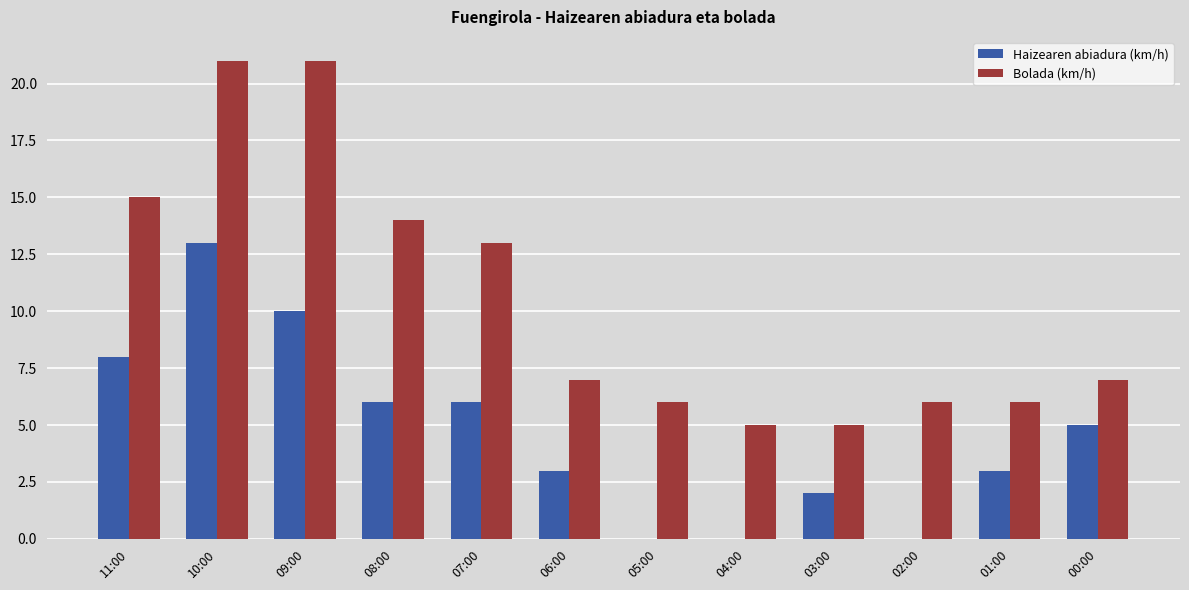

Where does the Bolada (km/h) series first go above 7?

11:00